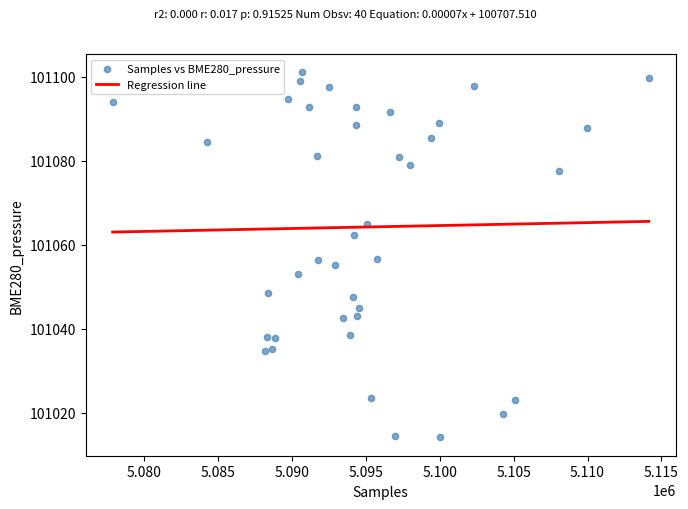

What is the range of X values (max minus min)?

36275.0